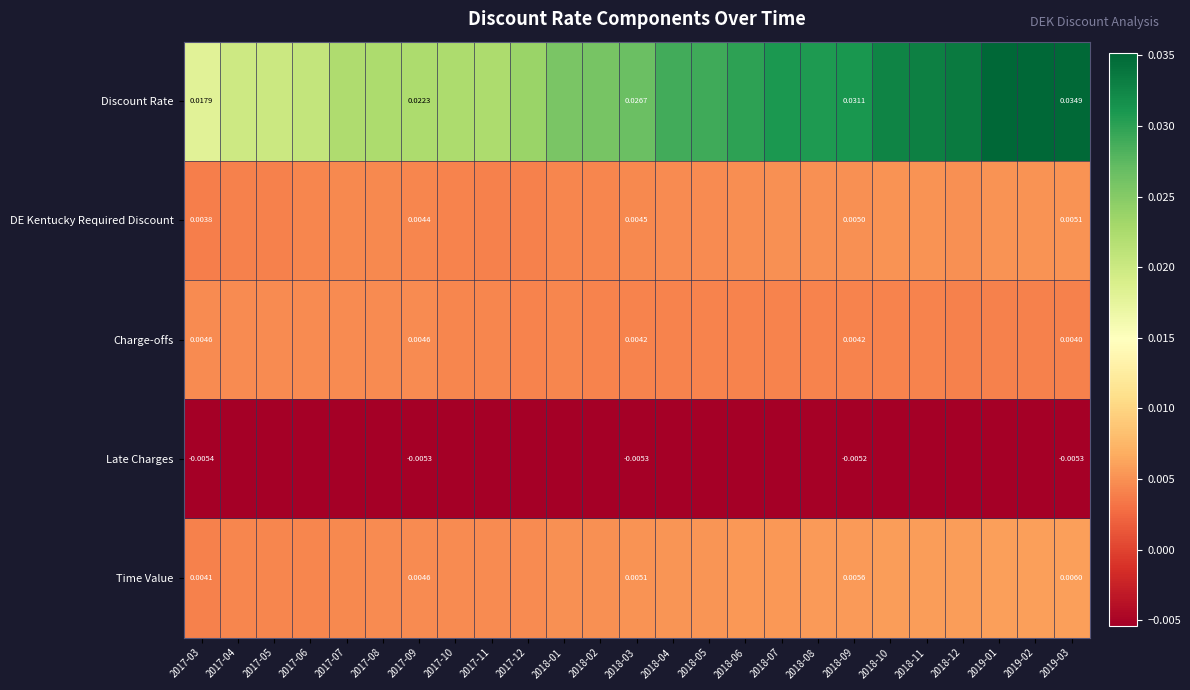

The DE Kentucky Required Discount series shows 0.0 at 2019-01. True or false?

False